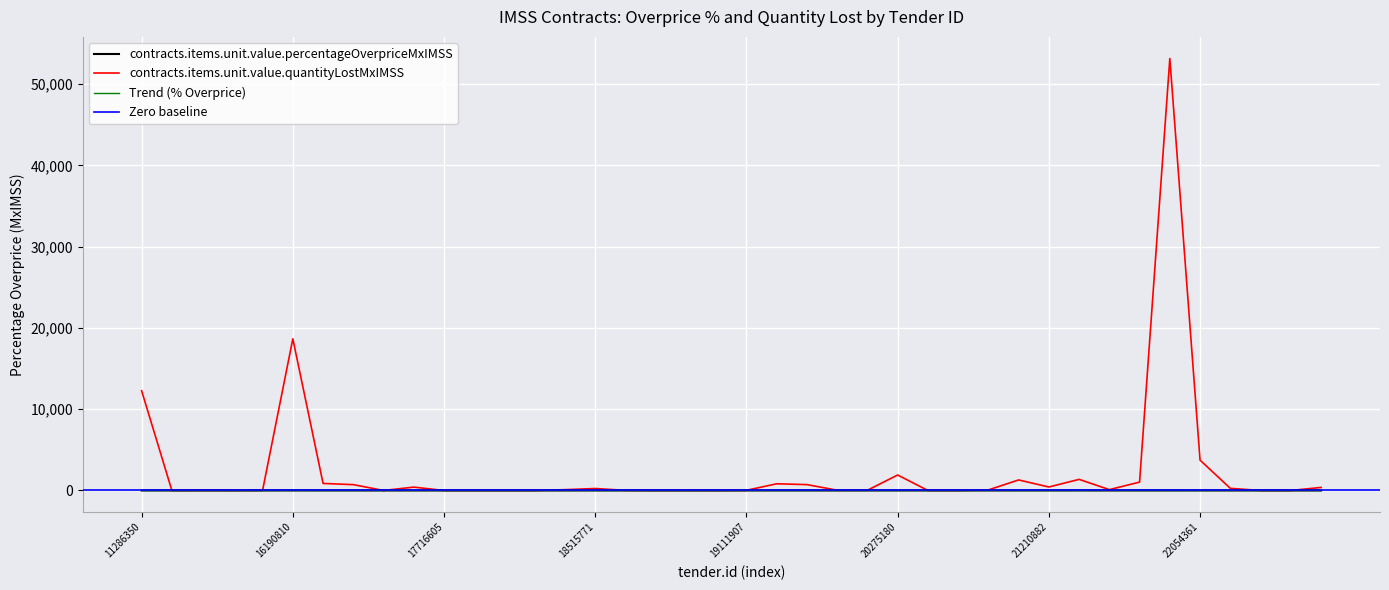

How many categories are shown in the chart?

40